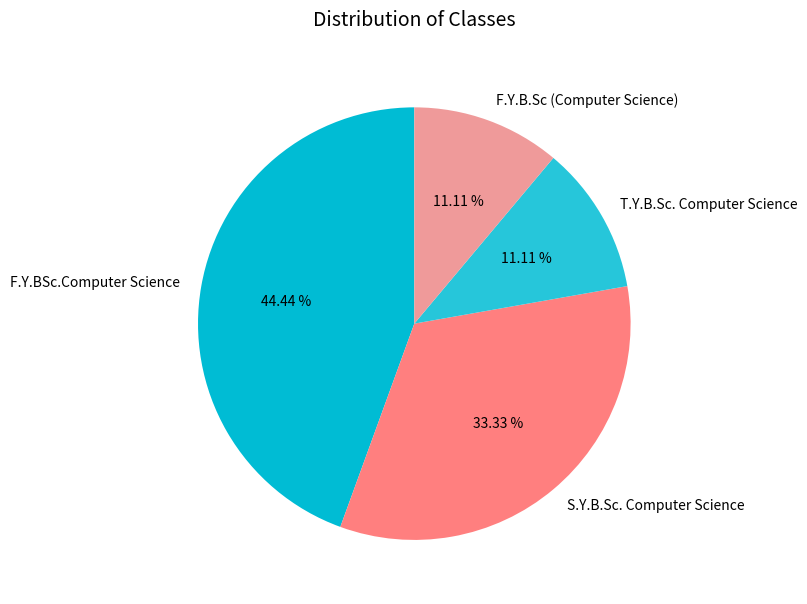

To the nearest percent, what is the average slice percentage?

25%